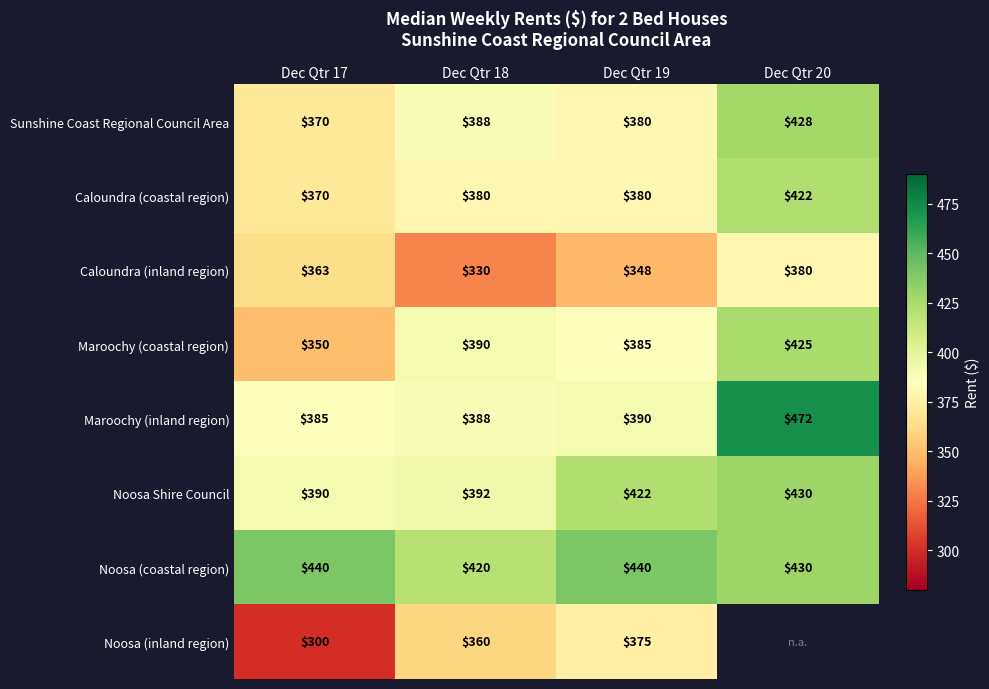

Read the Sunshine Coast Regional Council Area value at Dec Qtr 17.

370